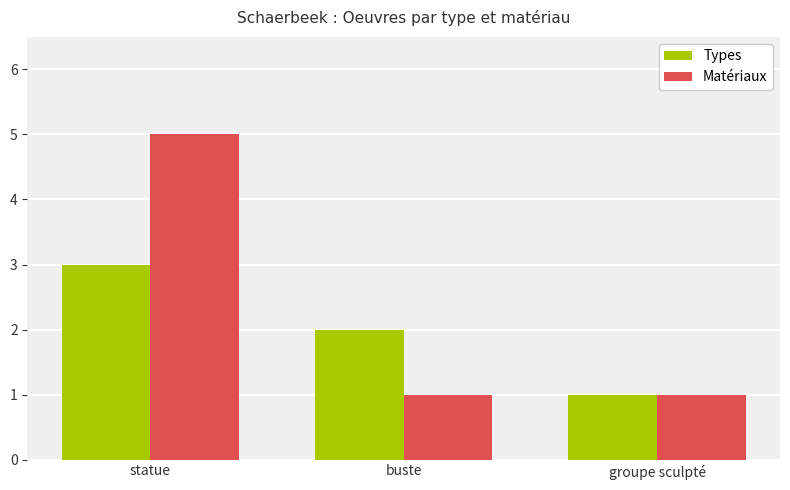

Between statue and groupe sculpté, which series saw the biggest shift?

Matériaux